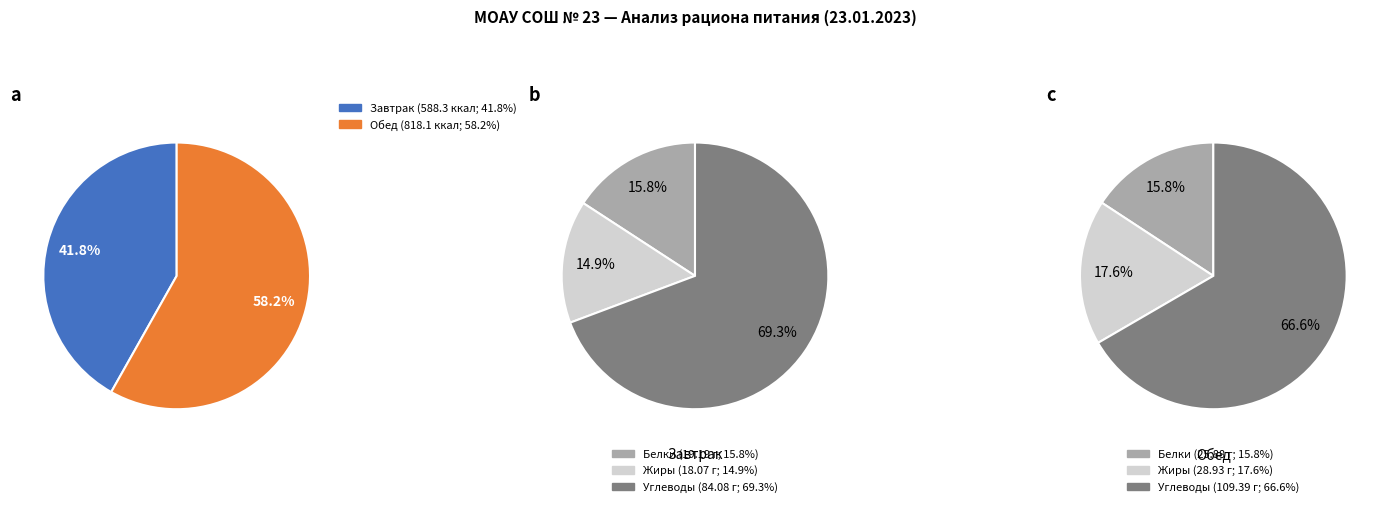

True or false: Завтрак accounts for 30% of the total.

False